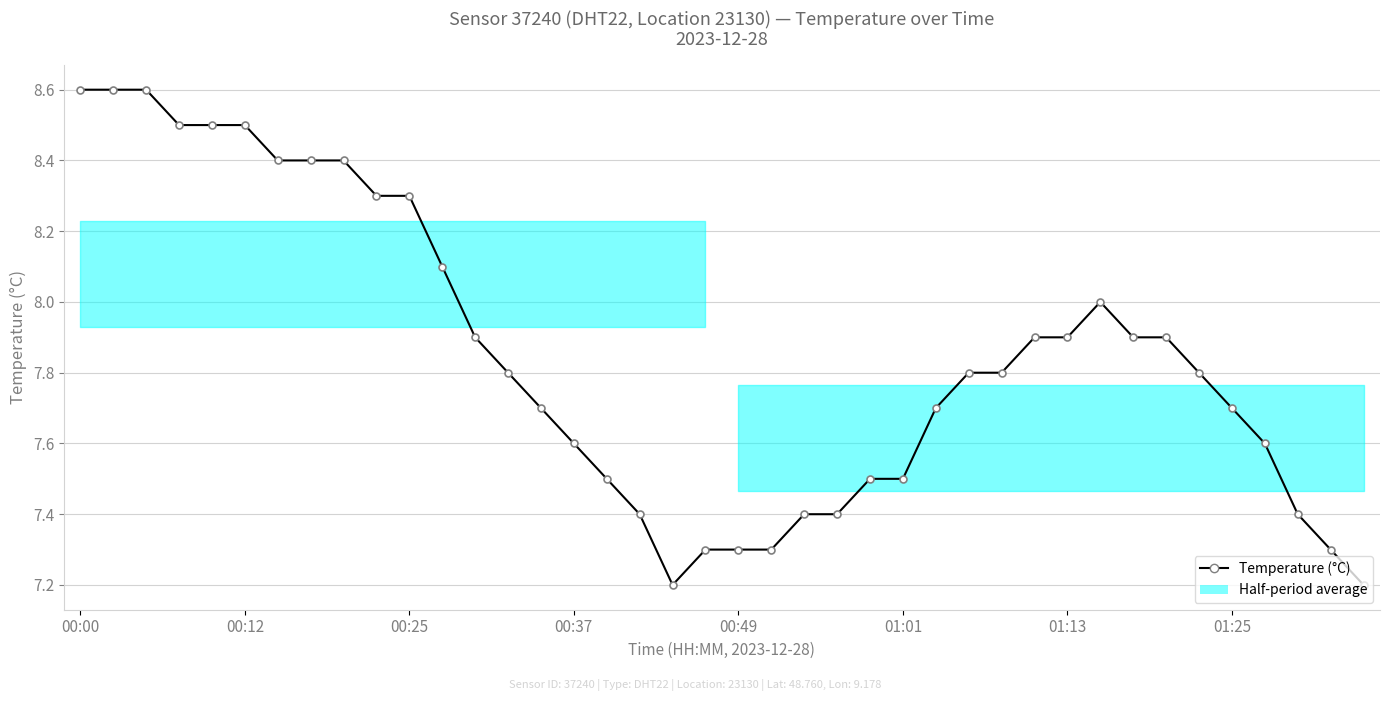

What is the value of the 33rd point from the left?

7.9